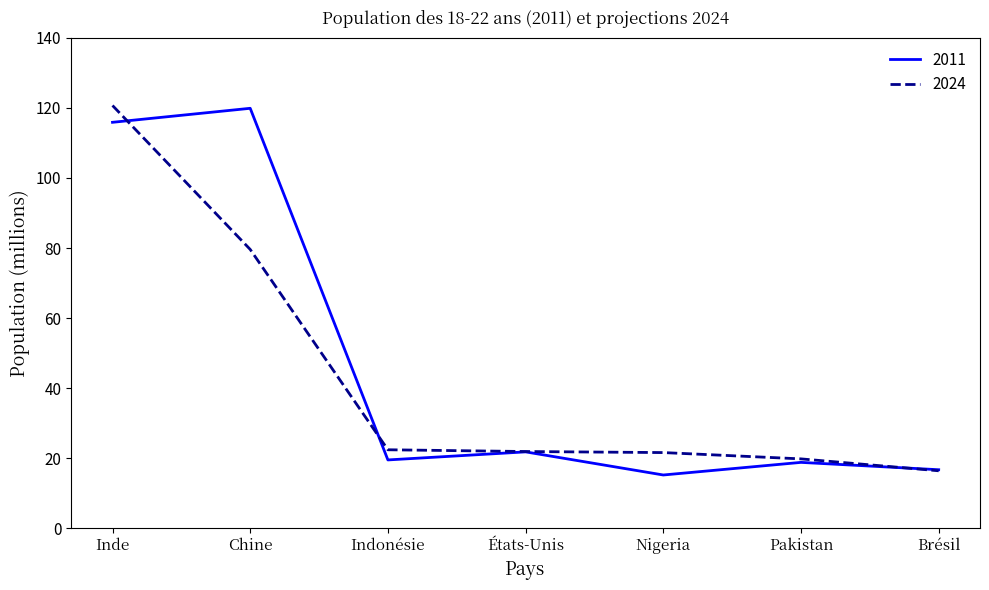

The value of 2024 at Chine is 79.6. True or false?

True